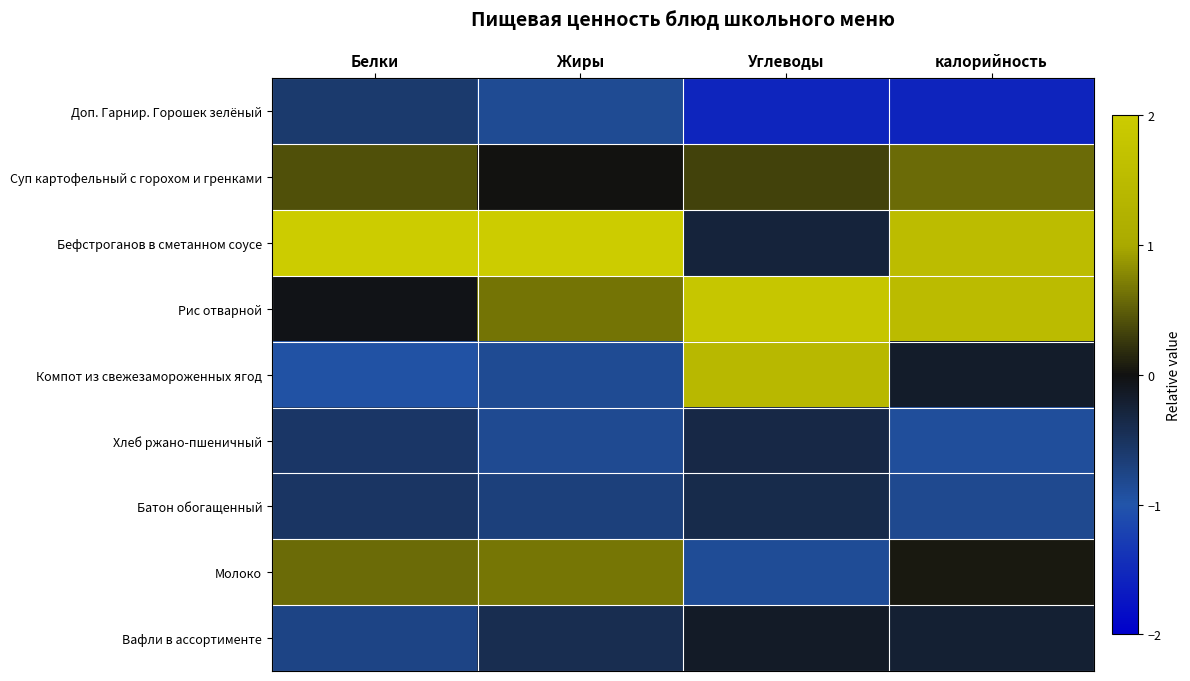

Rank the series at Жиры from lowest to highest value.

Доп. Гарнир. Горошек зелёный, Компот из свежезамороженных ягод, Хлеб ржано-пшеничный, Батон обогащенный, Вафли в ассортименте, Суп картофельный с горохом и гренками, Рис отварной, Молоко, Бефстроганов в сметанном соусе